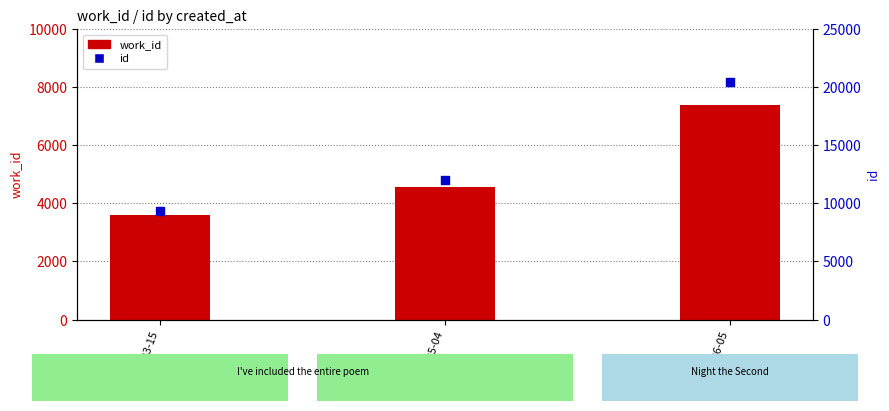

Which series has the largest total across all categories?

id